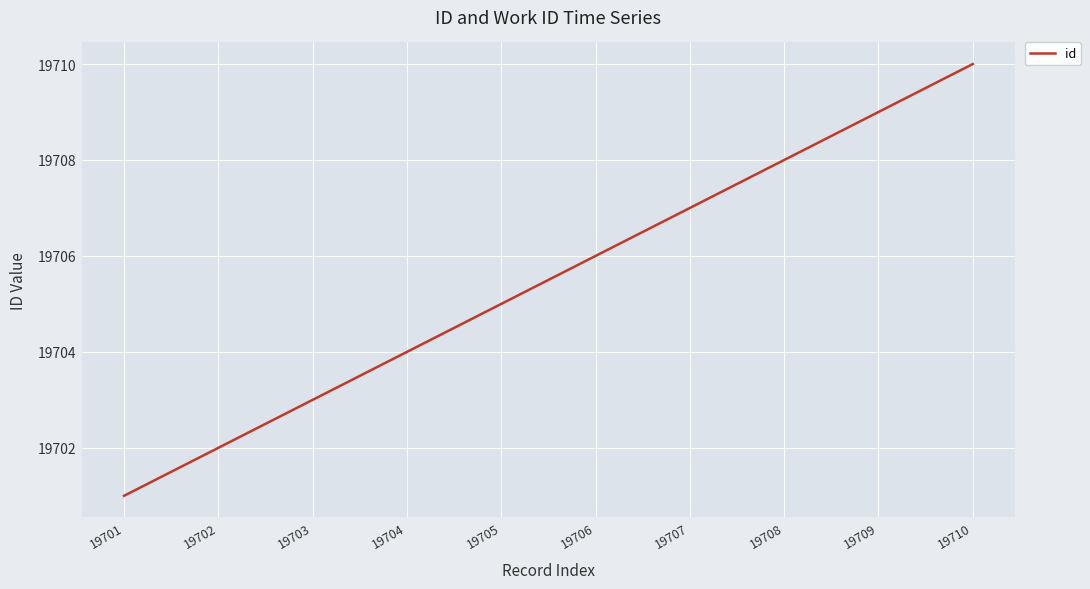

What is the change in value from 19701 to 19708?

+7